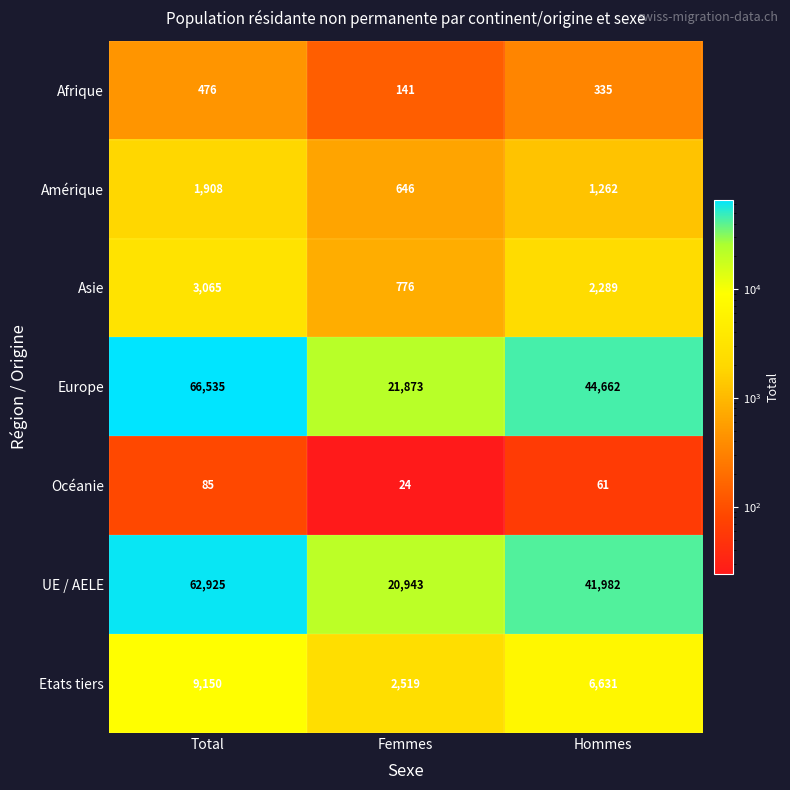

The Etats tiers series shows 2362 at Total. True or false?

False